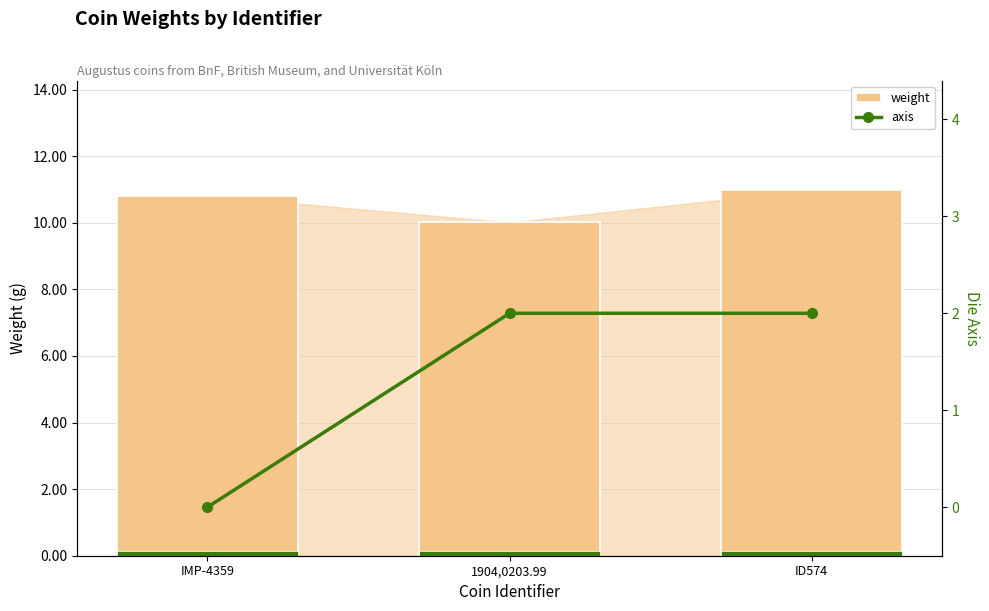

Reading right to left, extract all data points from this chart.

weight: ID574=11.0	1904,0203.99=10.0	IMP-4359=10.8
axis: ID574=2.0	1904,0203.99=2.0	IMP-4359=0.0